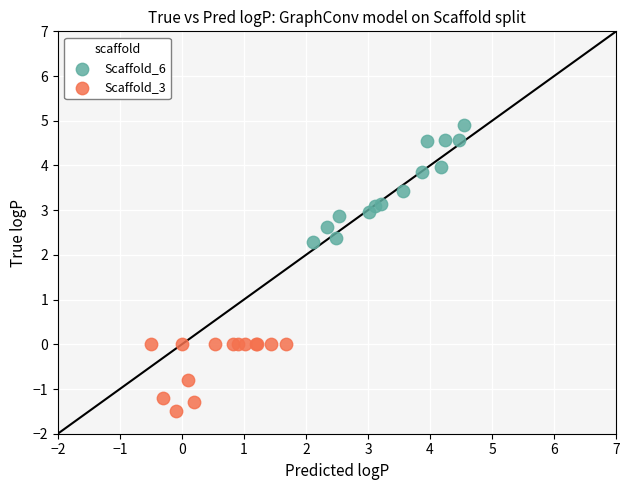

Which series contains the highest Y value?

Scaffold_6